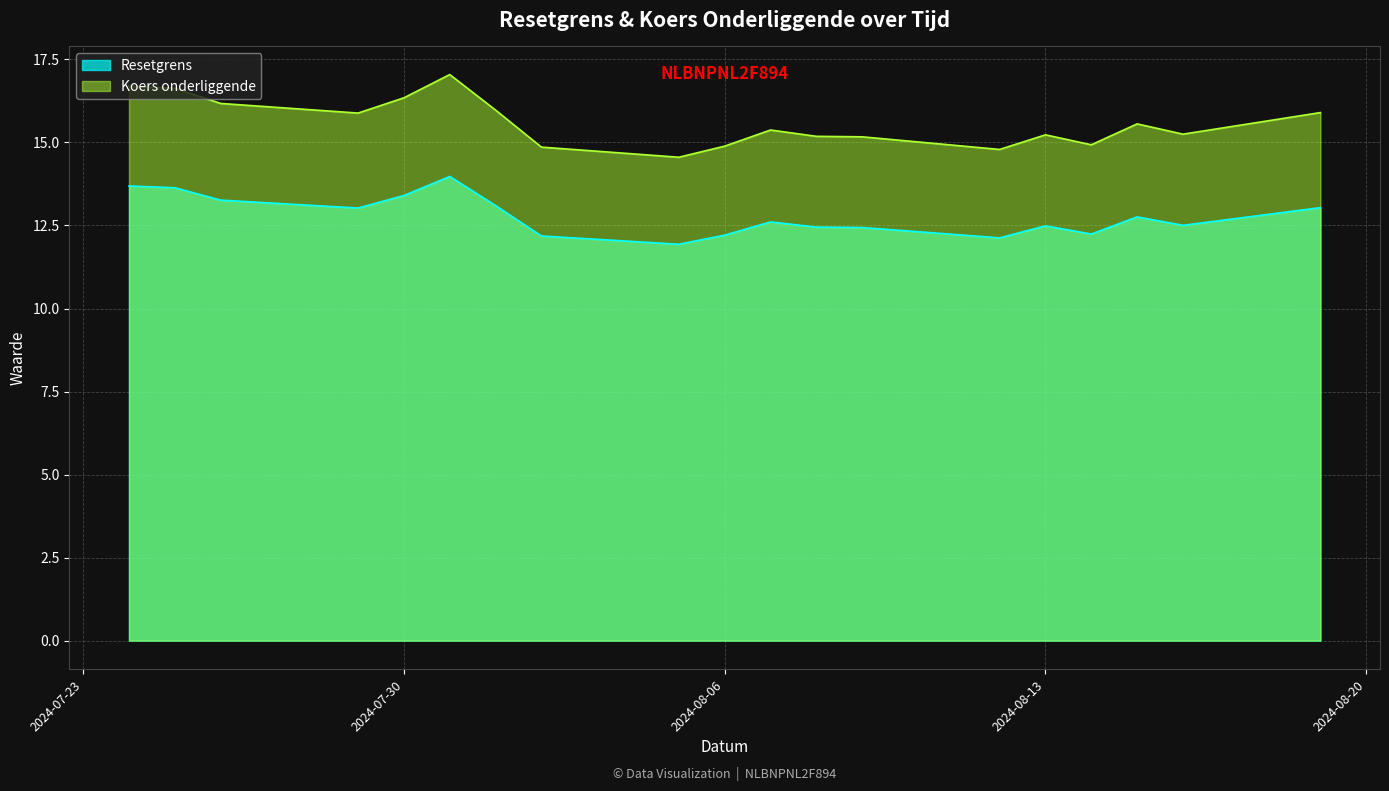

The Koers onderliggende series shows 4.4 at 2024-08-13. True or false?

False